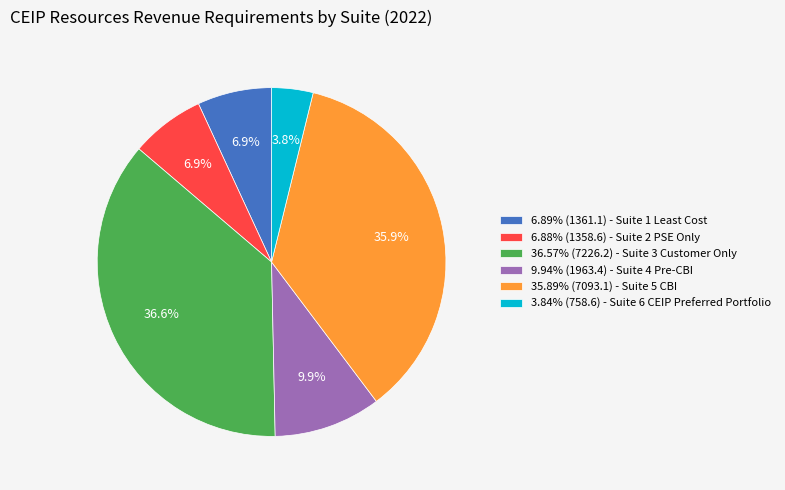

What is the ratio of the value at 6.88% (1358.6) - Suite 2 PSE Only to the value at 6.89% (1361.1) - Suite 1 Least Cost?

1.0